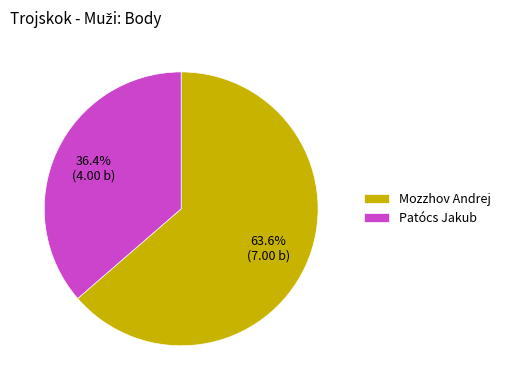

What portion of the pie excludes Mozzhov Andrej?

36.4%